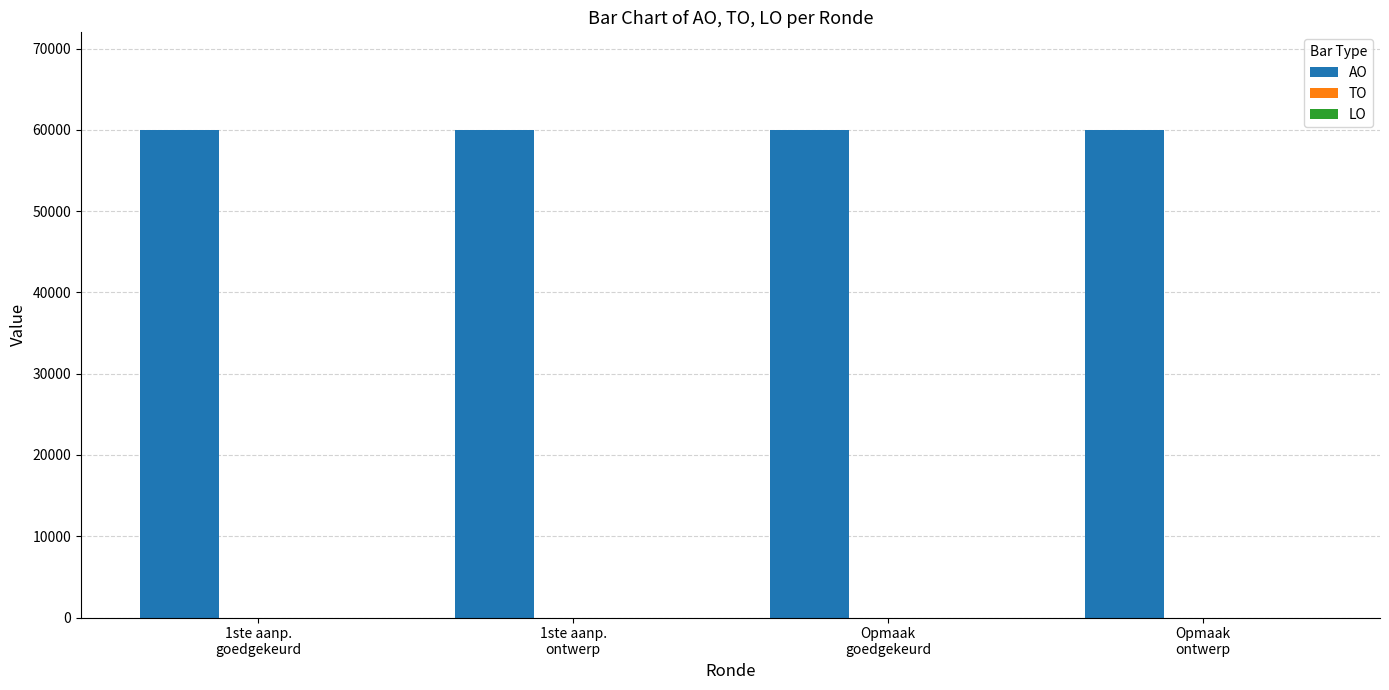

What are all the series names shown in the legend?

AO, TO, LO